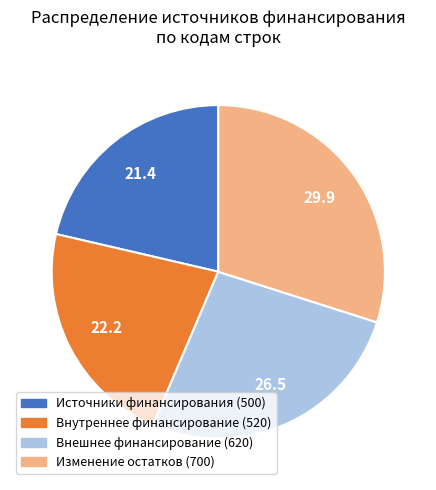

Is there any slice that represents more than half of the pie?

No